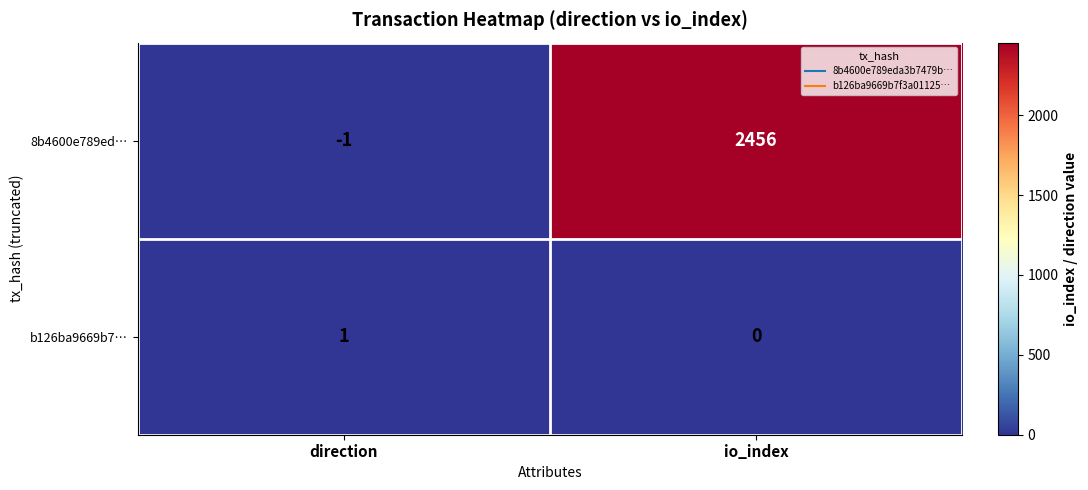

How many values in 8b4600e789ed… are below zero?

1